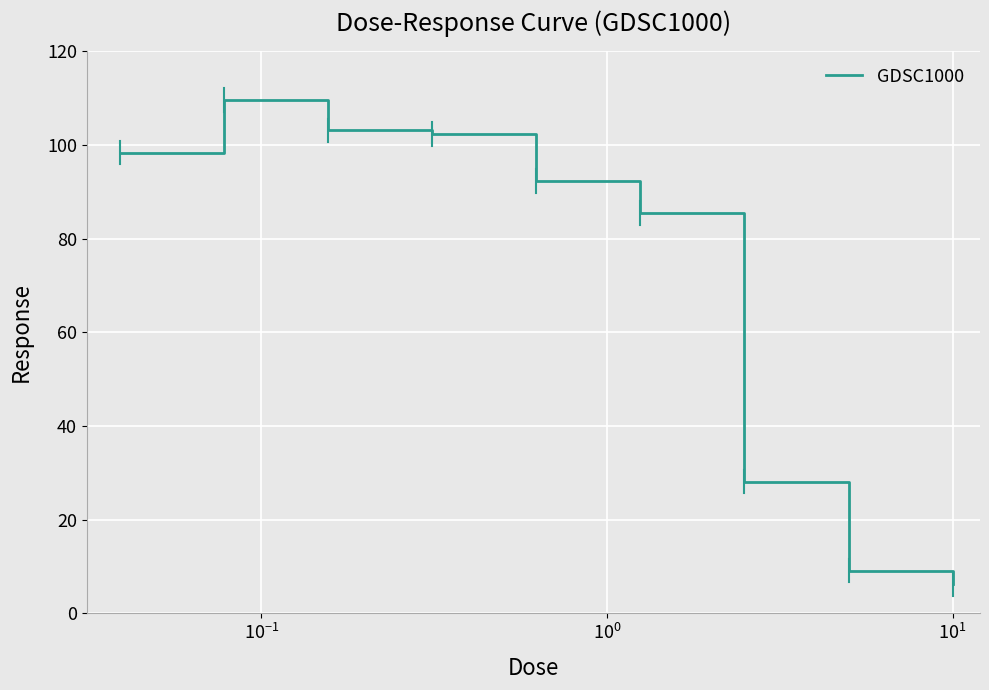

What is the difference between the maximum and minimum values?

103.4